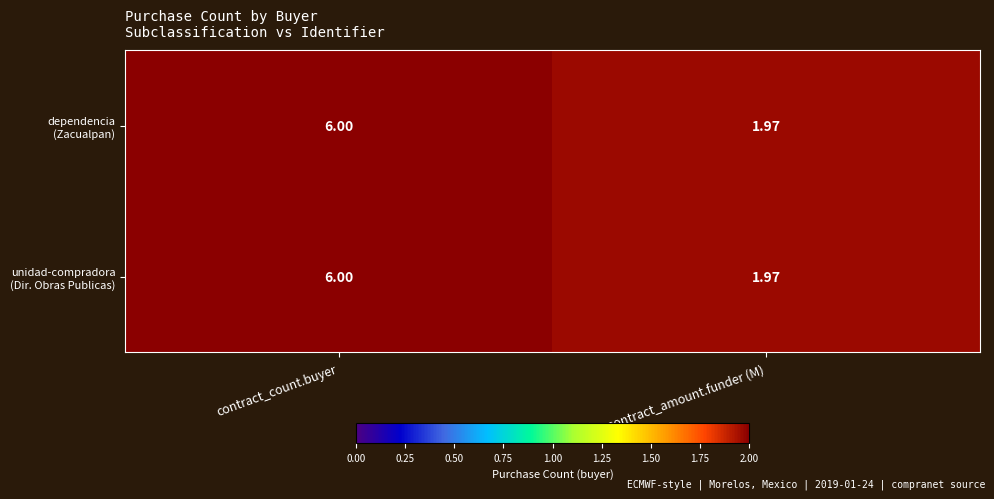

At which category is the sum across all series the highest?

contract_count.buyer